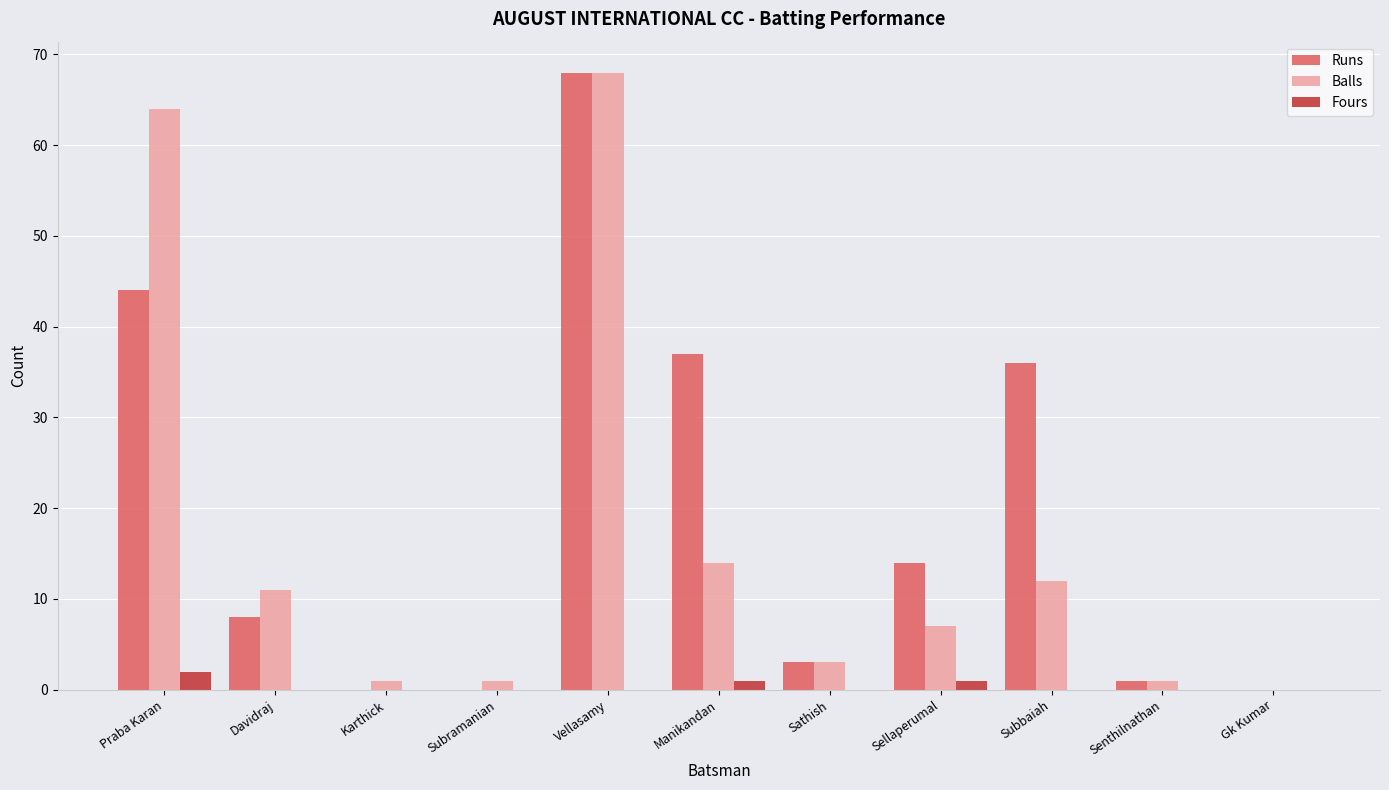

Reading left to right, transcribe all the data shown in this chart.

Runs: Praba Karan=44	Davidraj=8	Karthick=0	Subramanian=0	Vellasamy=68	Manikandan=37	Sathish=3	Sellaperumal=14	Subbaiah=36	Senthilnathan=1	Gk Kumar=0
Balls: Praba Karan=64	Davidraj=11	Karthick=1	Subramanian=1	Vellasamy=68	Manikandan=14	Sathish=3	Sellaperumal=7	Subbaiah=12	Senthilnathan=1	Gk Kumar=0
Fours: Praba Karan=2	Davidraj=0	Karthick=0	Subramanian=0	Vellasamy=0	Manikandan=1	Sathish=0	Sellaperumal=1	Subbaiah=0	Senthilnathan=0	Gk Kumar=0